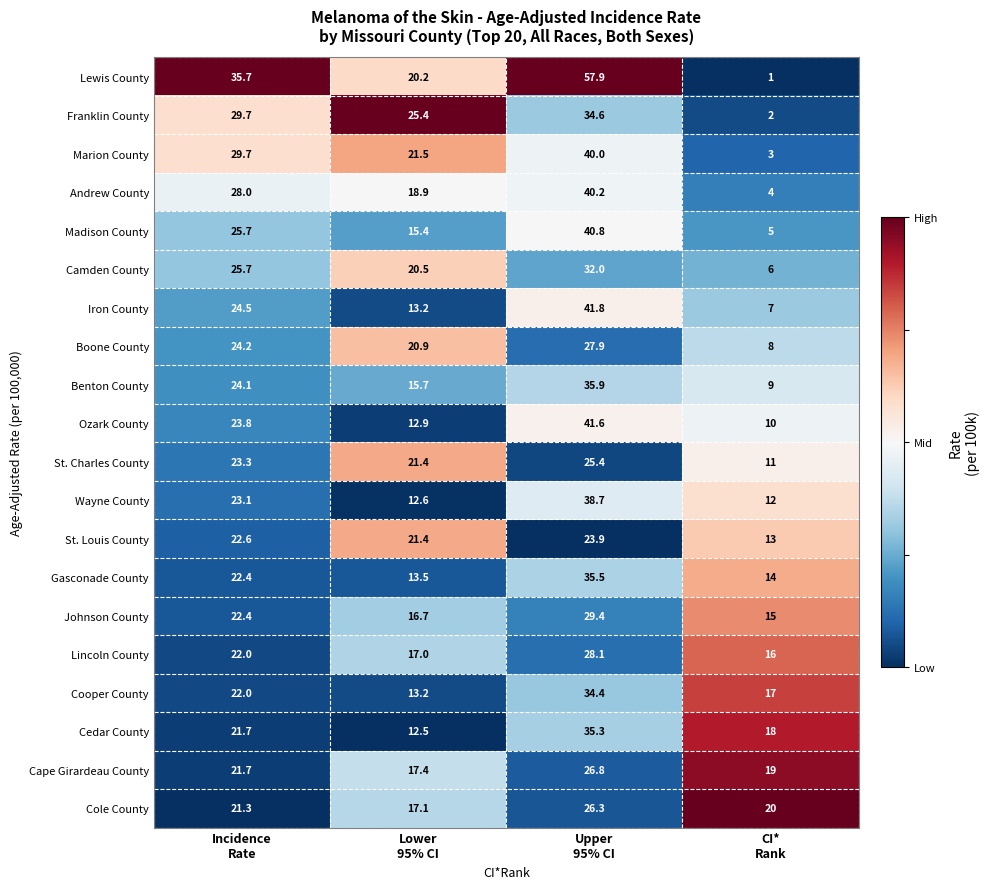

At which category is the sum across all series the highest?

Upper
95% CI